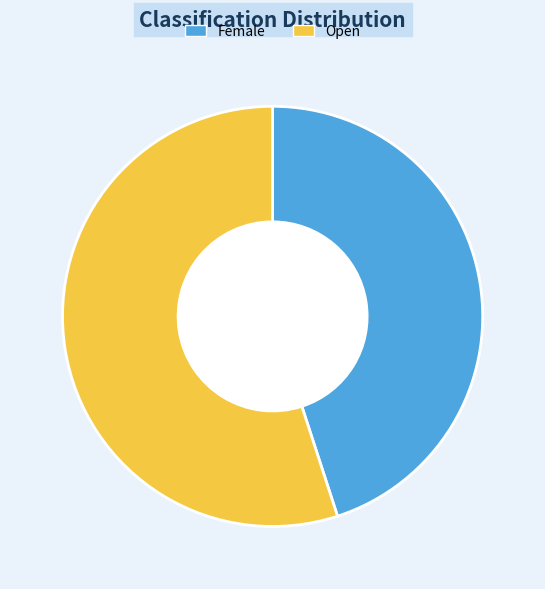

Do Open and Female together represent more than half of the pie?

Yes